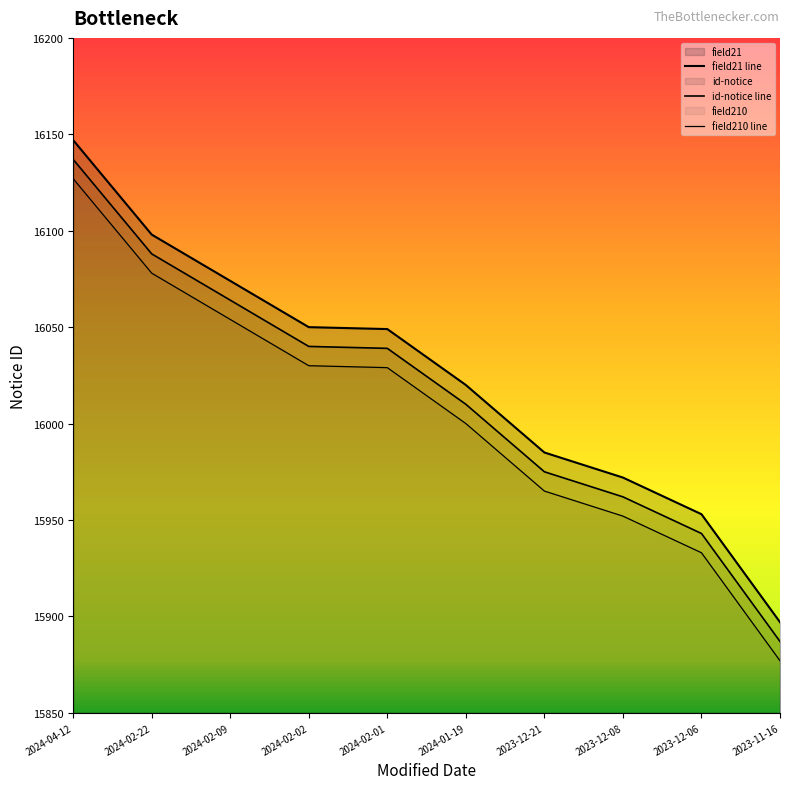

Between 2024-04-12 and 2023-12-08, which is larger?

2024-04-12